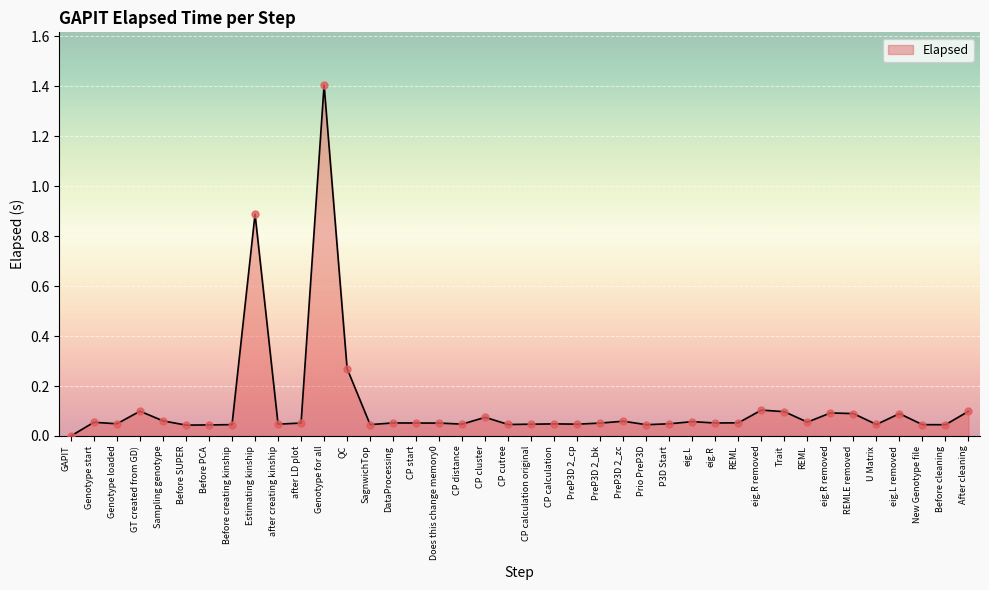

How many lines are shown in the chart?

1